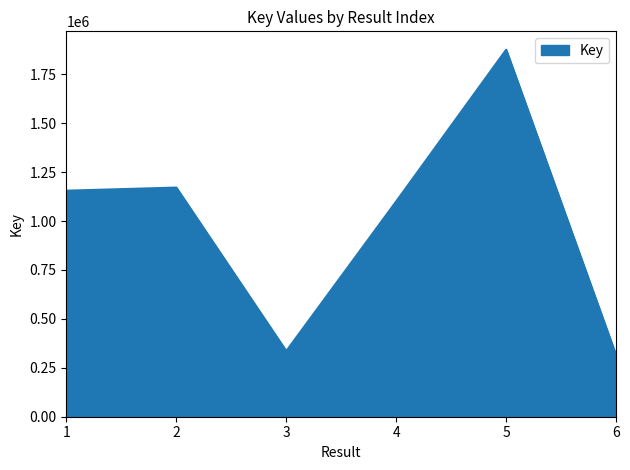

What is the average value?

992244